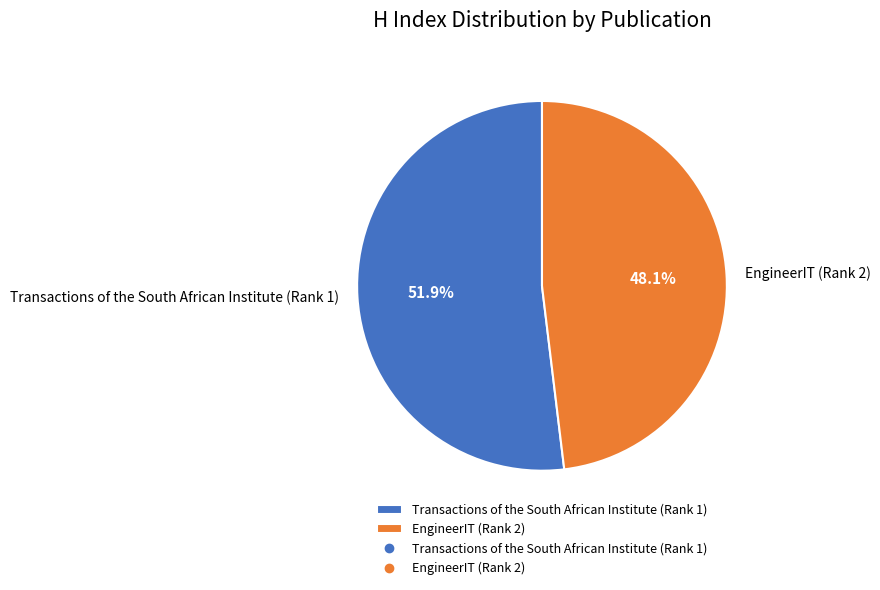

What is the ratio of the value at EngineerIT (Rank 2) to the value at Transactions of the South African Institute (Rank 1)?

0.9